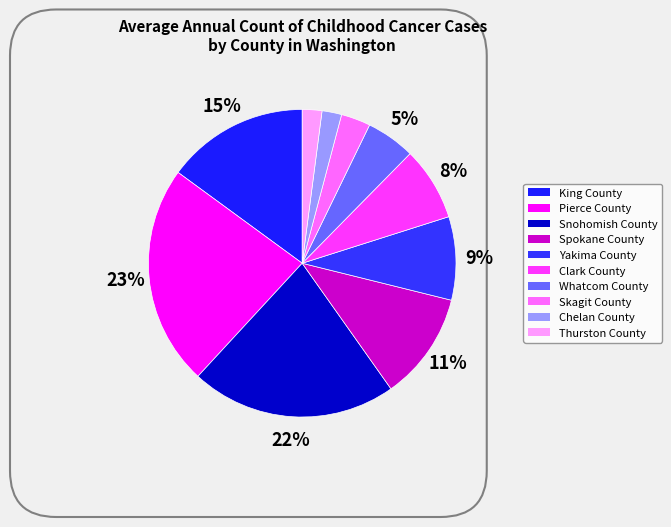

True or false: Thurston County accounts for 2% of the total.

True